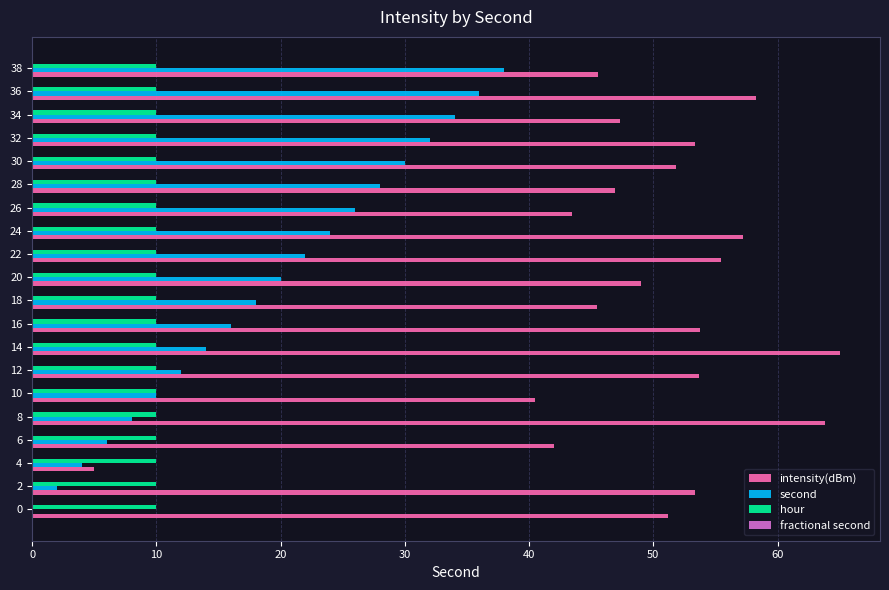

What is the average value of the second series?

19.0